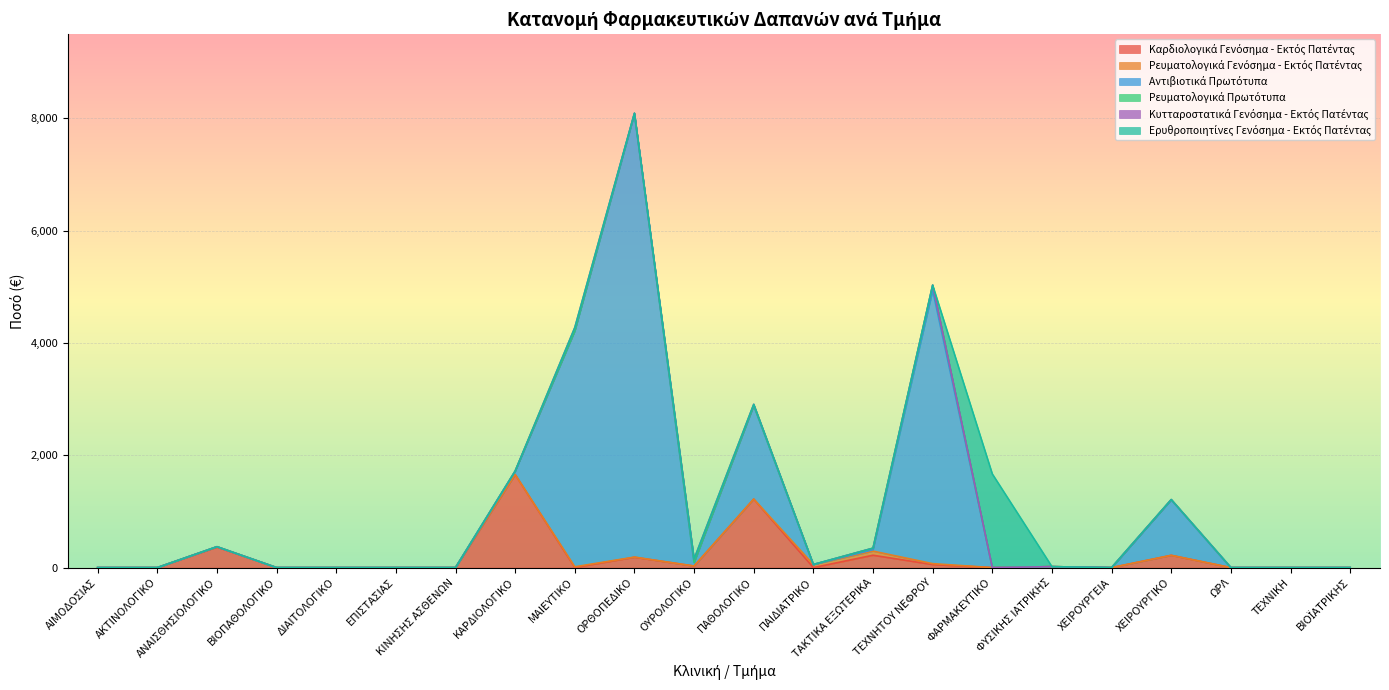

Which has a higher value, ΤΕΧΝΙΚΗ or ΦΥΣΙΚΗΣ ΙΑΤΡΙΚΗΣ?

ΦΥΣΙΚΗΣ ΙΑΤΡΙΚΗΣ